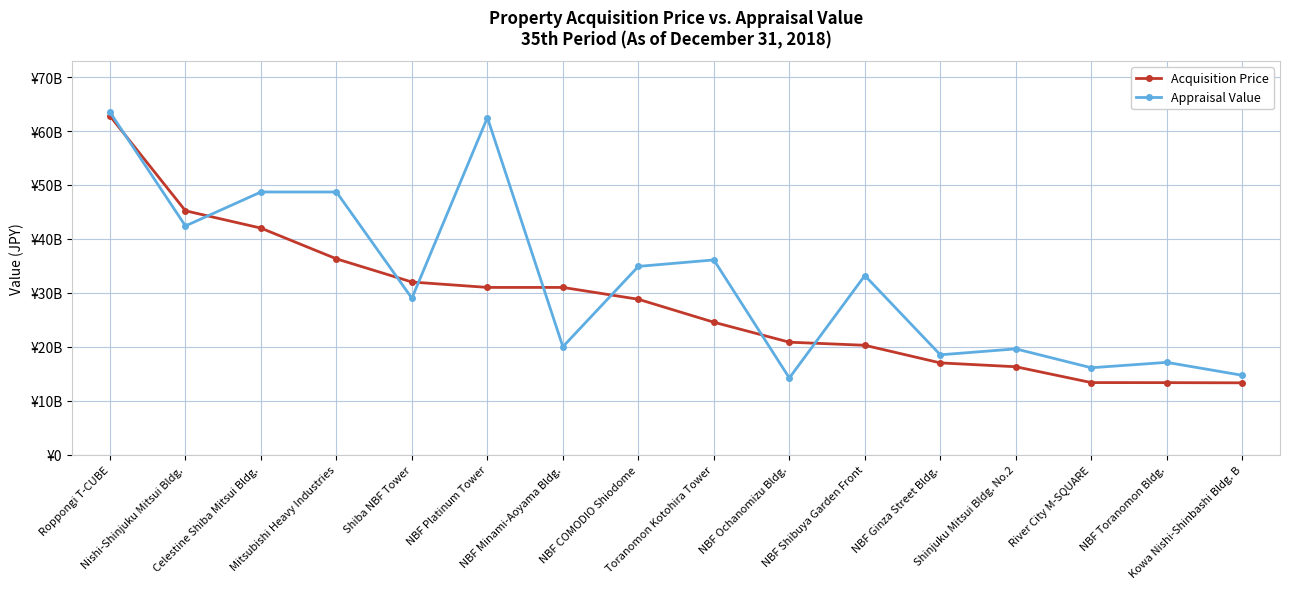

What is the highest value of the Appraisal Value series?

63500000000